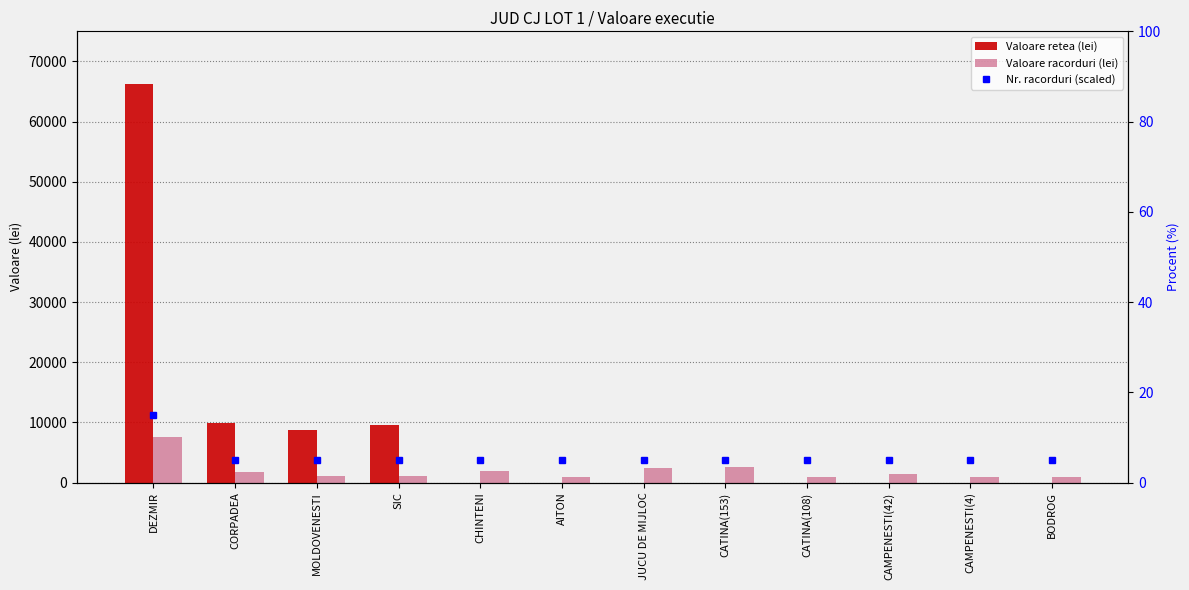

Rank the series by their maximum value, from highest to lowest.

Valoare retea (lei), Valoare racorduri (lei), Nr. racorduri (scaled)